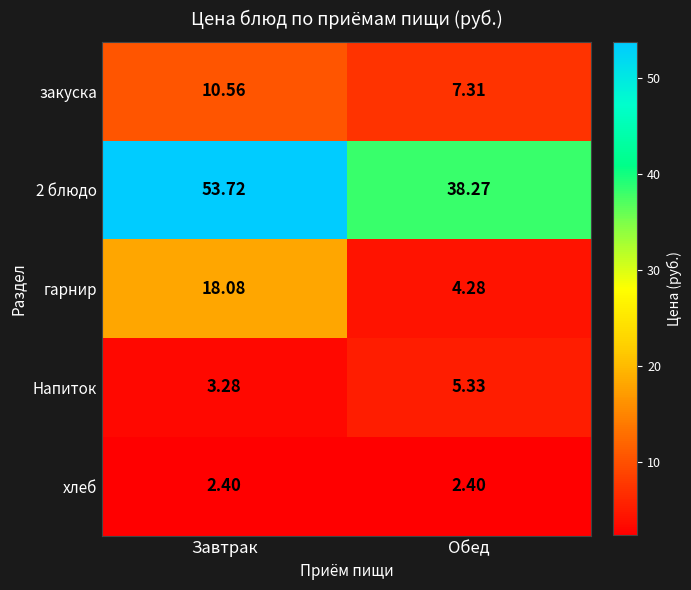

Where does the Напиток series first go above 5?

Обед